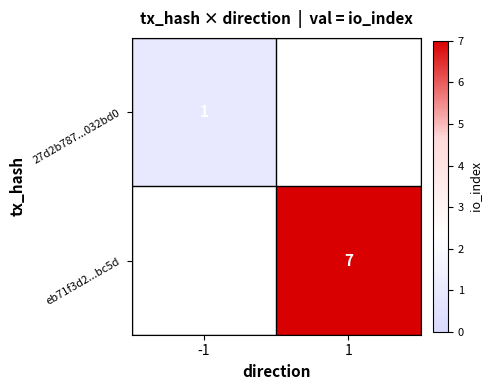

Is the value of 27d2b787...032bd0 at -1 greater than the value of eb71f3d2...bc5d at 1?

No